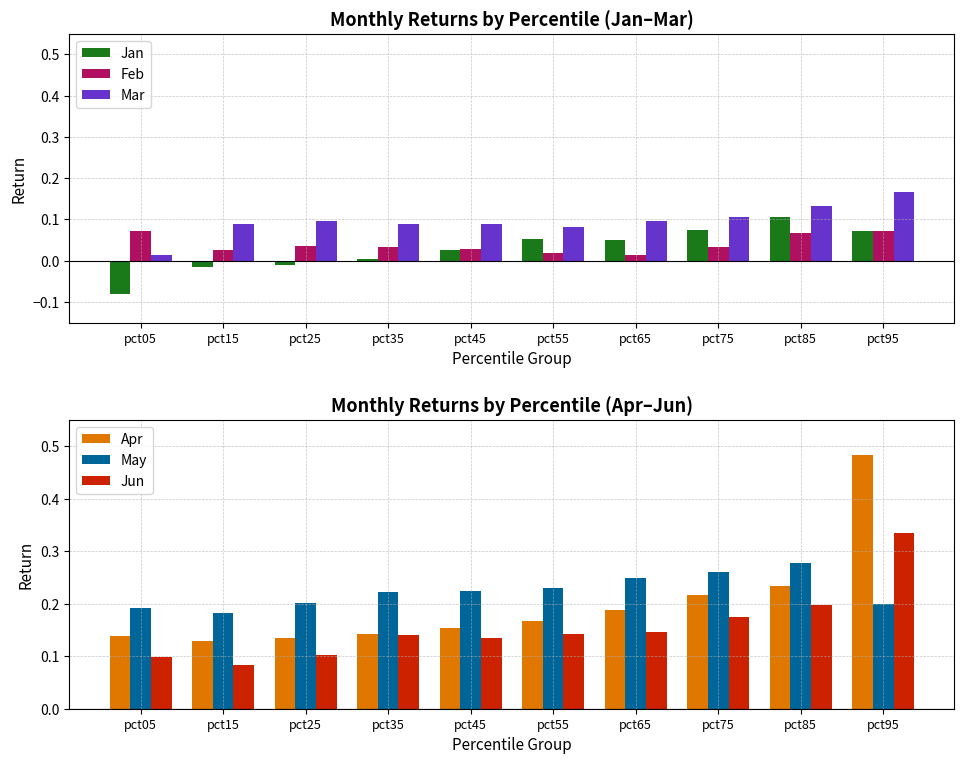

What are all the series names shown in the legend?

Jan, Feb, Mar, Apr, May, Jun